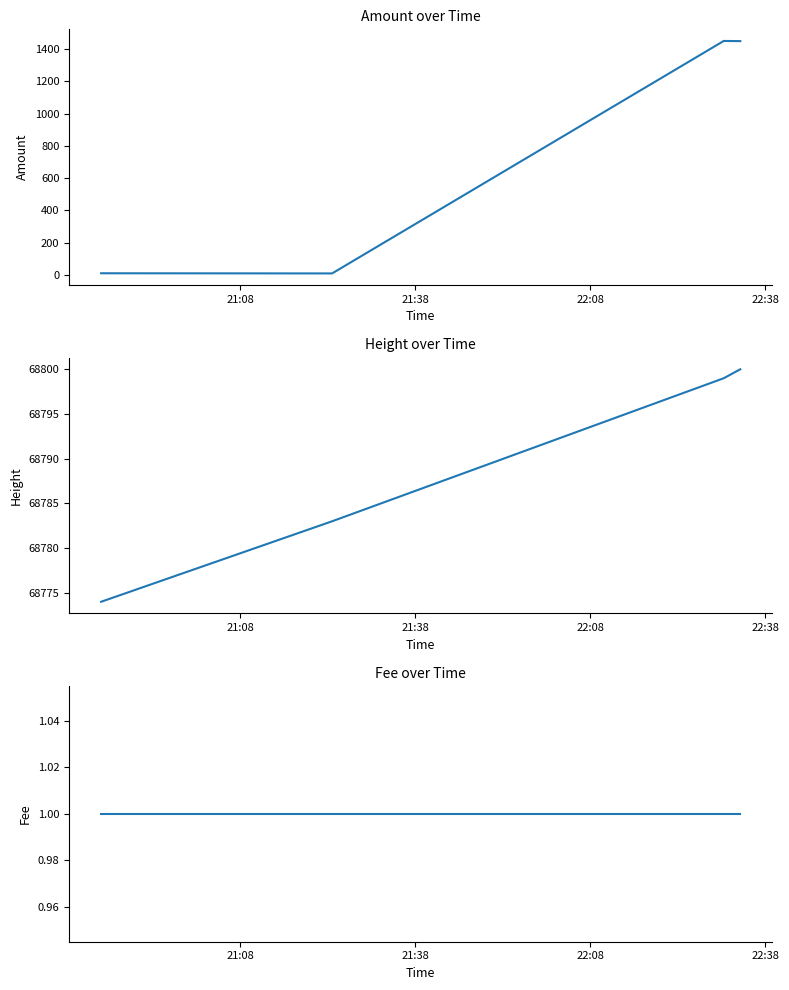

What is the difference between the maximum and second lowest values in the Height series?

17